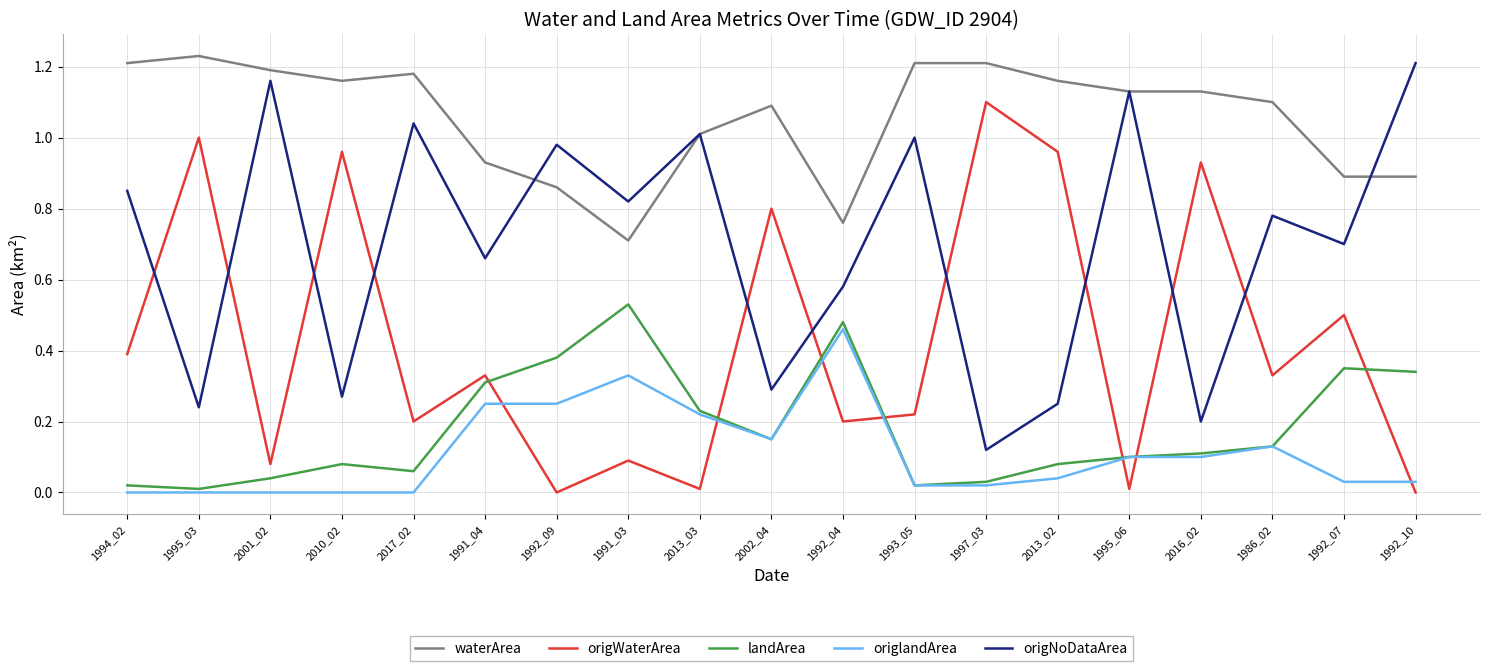

Is the value of origNoDataArea at 1992_07 greater than the value of landArea at 2017_02?

Yes